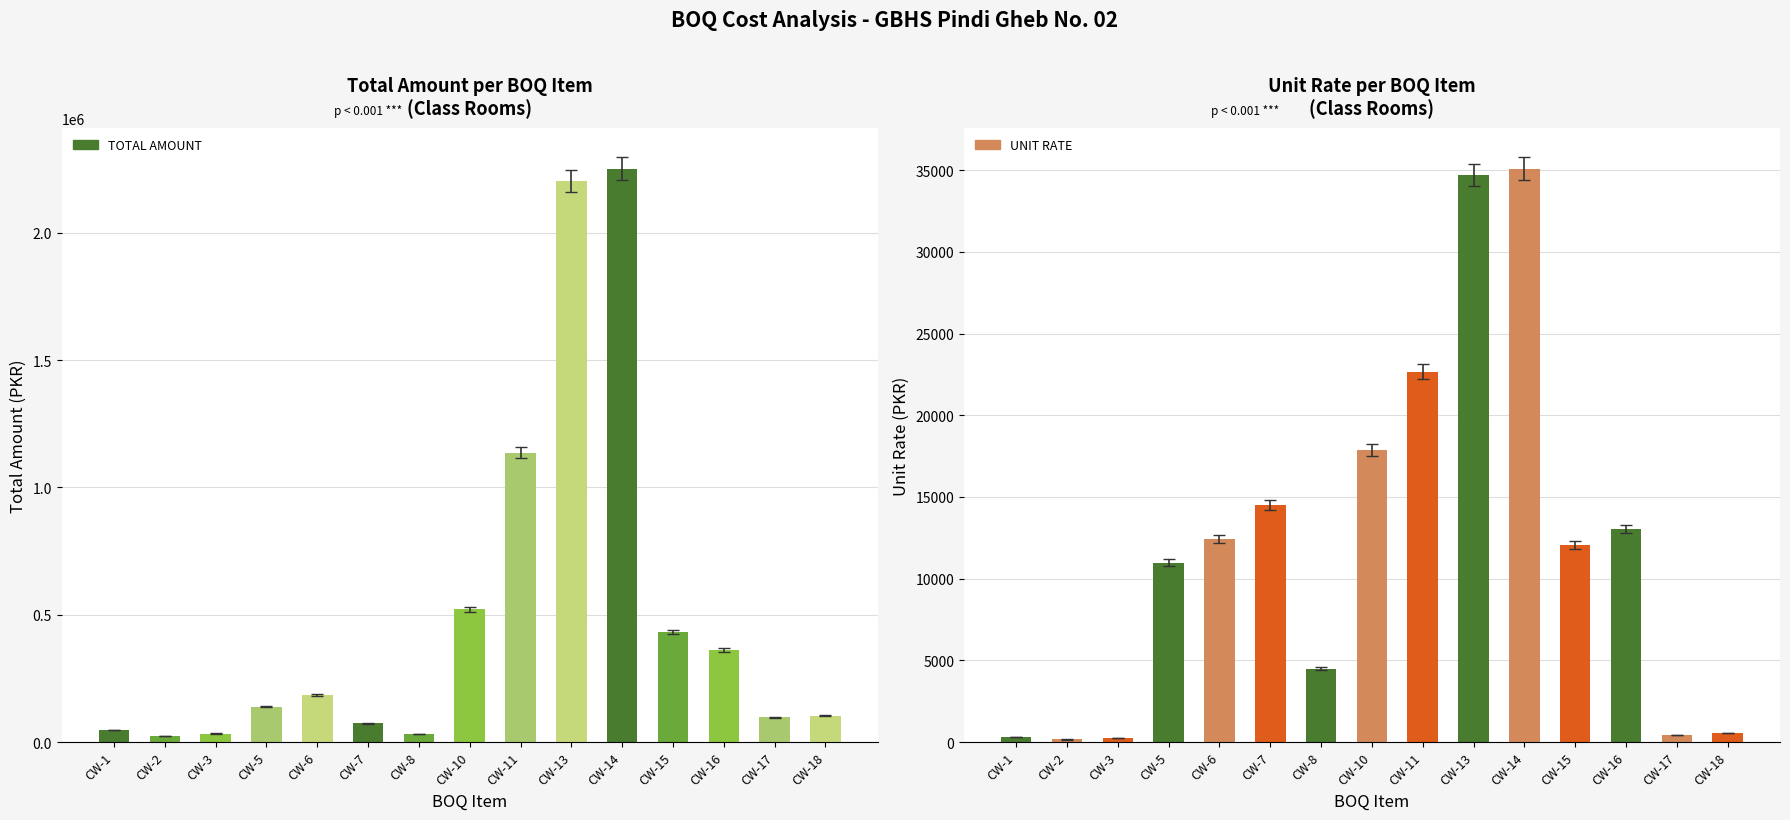

Reading left to right, extract all data points from this chart.

TOTAL AMOUNT: 48421.7	23310.7	33466.9	139757.5	183249.4	73943.7	32640.0	520983.1	1136891.0	2203555.2	2251840.7	431681.6	361264.6	96898.2	102954.4
UNIT RATE: 333.5	160.6	230.5	10965.1	12452.9	14494.9	4478.8	17857.8	22659.5	34702.2	35091.9	12051.6	13038.1	422.8	565.2